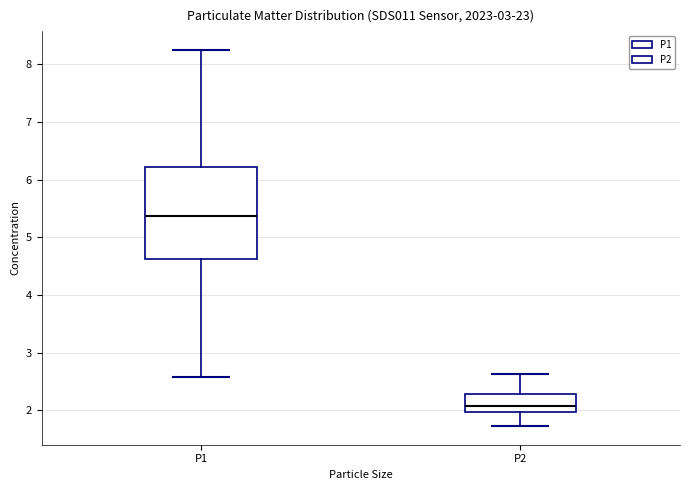

Where does the upper whisker of the box for P1 end on the y-axis? The values are not printed on the chart, so give them approximately, as read against the axis.

8.3